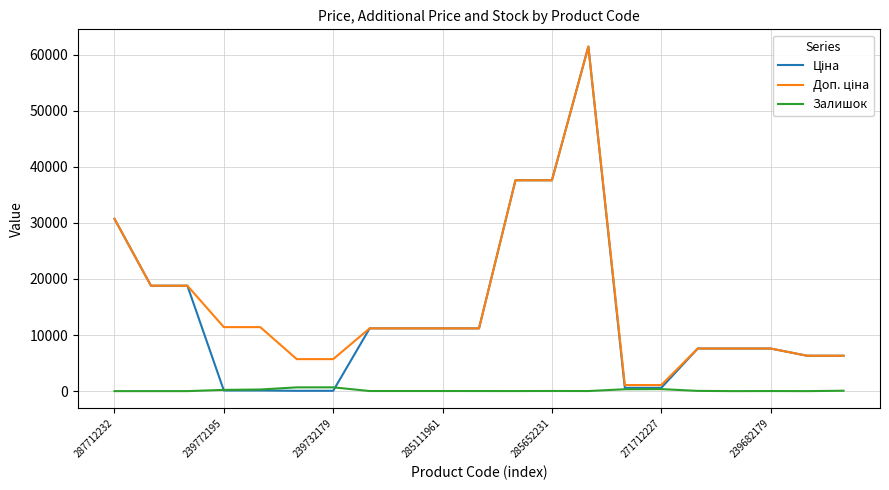

What is the greatest value displayed?

61434.3